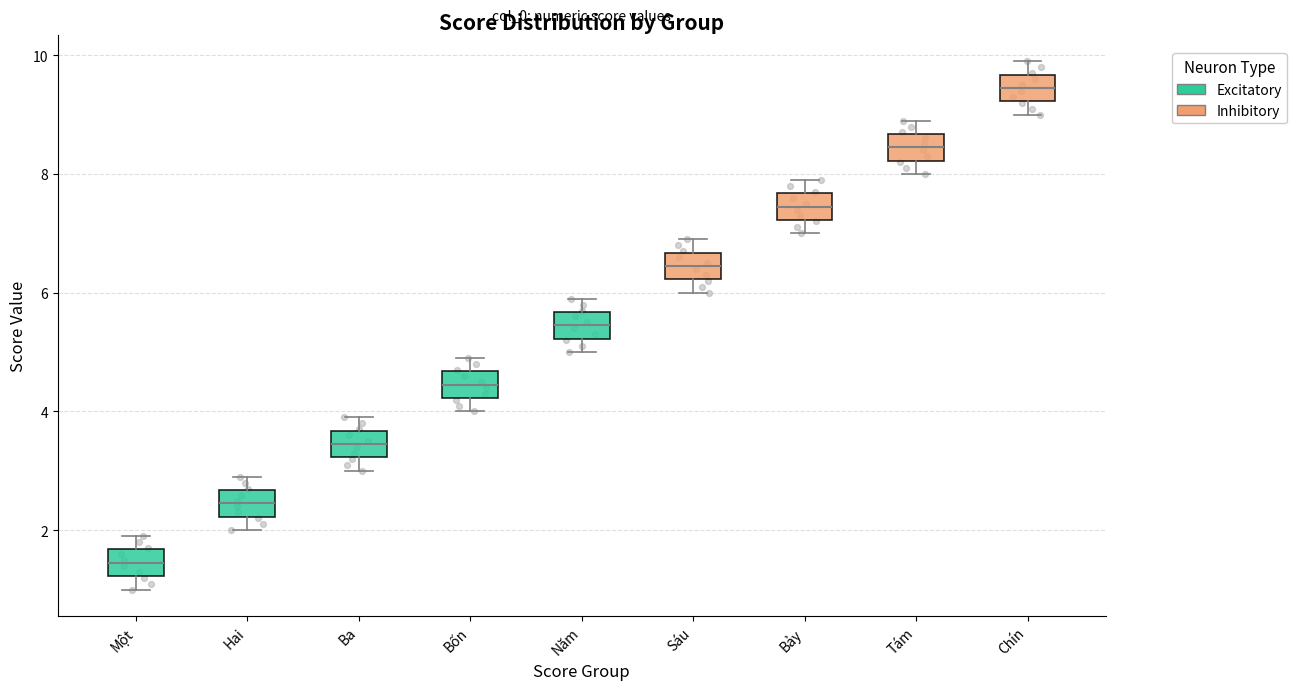

Where is the lower edge of the box for Ba on the y-axis? The values are not printed on the chart, so give them approximately, as read against the axis.

3.2